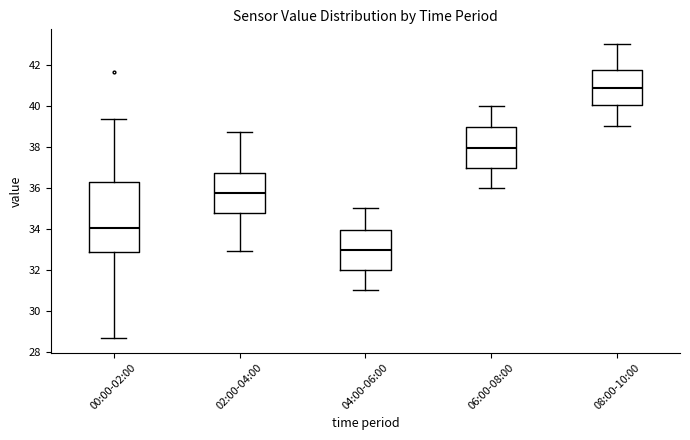

Reading left to right, read every box against the y-axis: the position of its median line, the range the box covers, and the ends of its whiskers. The values are not printed on the chart, so give them approximately, as read against the axis.

00:00-02:00: median 34.0, box 32.8 to 36.2, whiskers 28.6 to 39.4
02:00-04:00: median 35.8, box 34.8 to 36.8, whiskers 33.0 to 38.8
04:00-06:00: median 33.0, box 32.0 to 34.0, whiskers 31.0 to 35.0
06:00-08:00: median 38.0, box 37.0 to 39.0, whiskers 36.0 to 40.0
08:00-10:00: median 40.8, box 40.0 to 41.8, whiskers 39.0 to 43.0